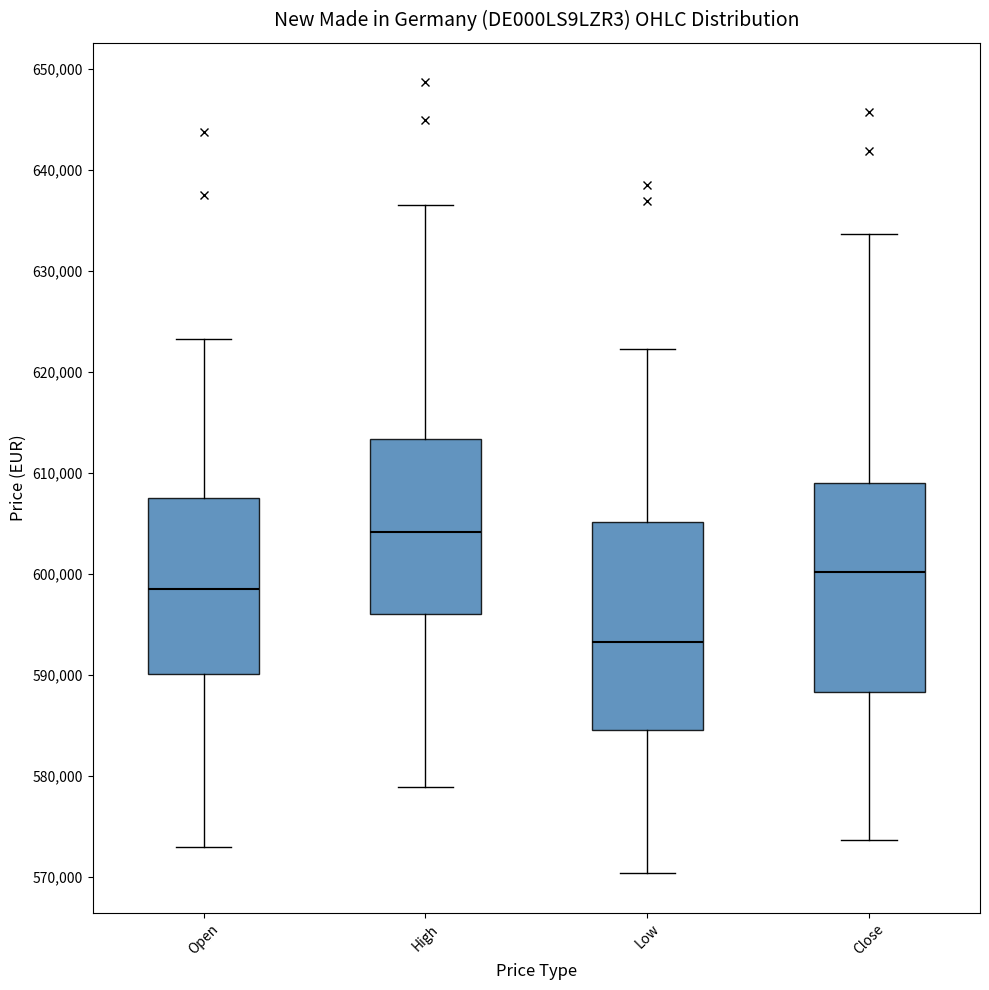

Where is the upper edge of the box for High on the y-axis? The values are not printed on the chart, so give them approximately, as read against the axis.

613000